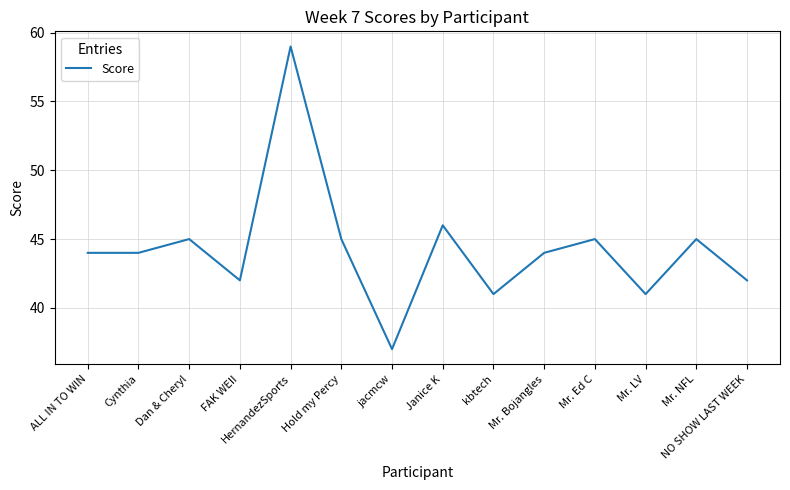

What is the difference between the values at Hold my Percy and FAK WEII?

3